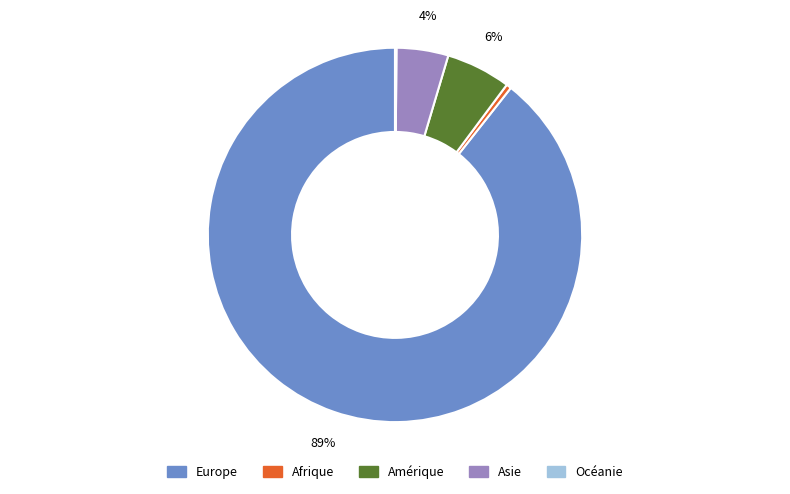

True or false: Asie accounts for 4% of the total.

True